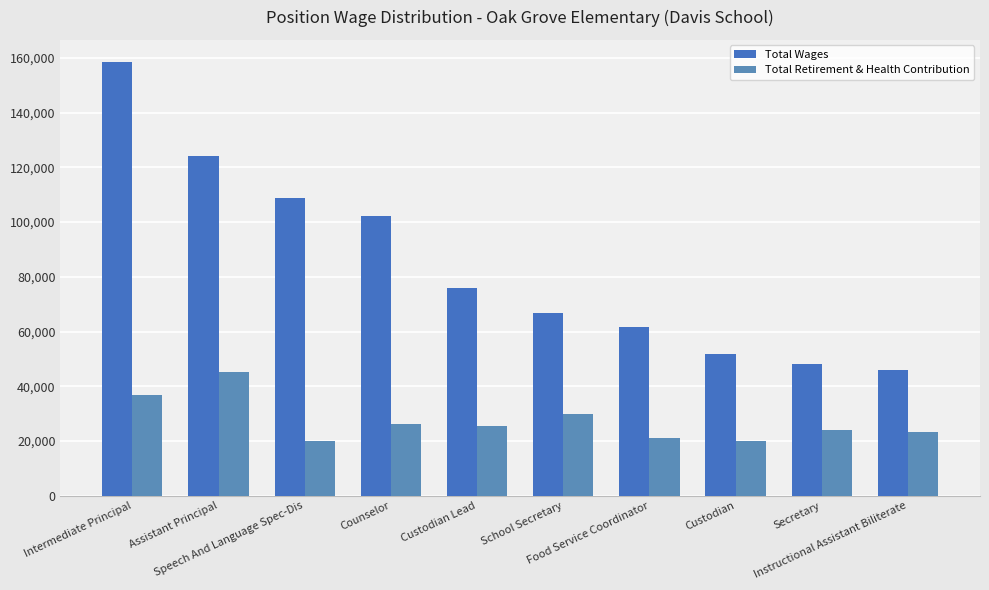

Between Counselor and School Secretary, which is larger?

Counselor